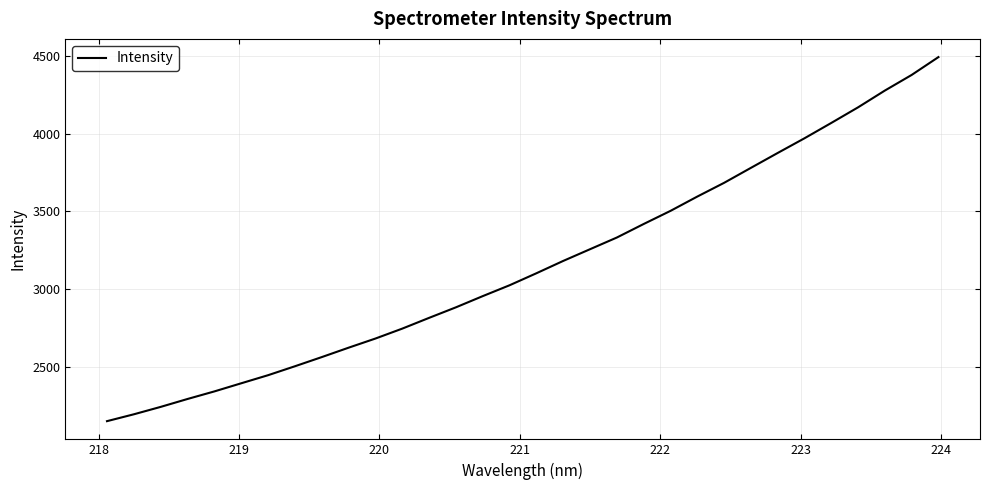

What is the maximum value shown in the chart?

4492.9